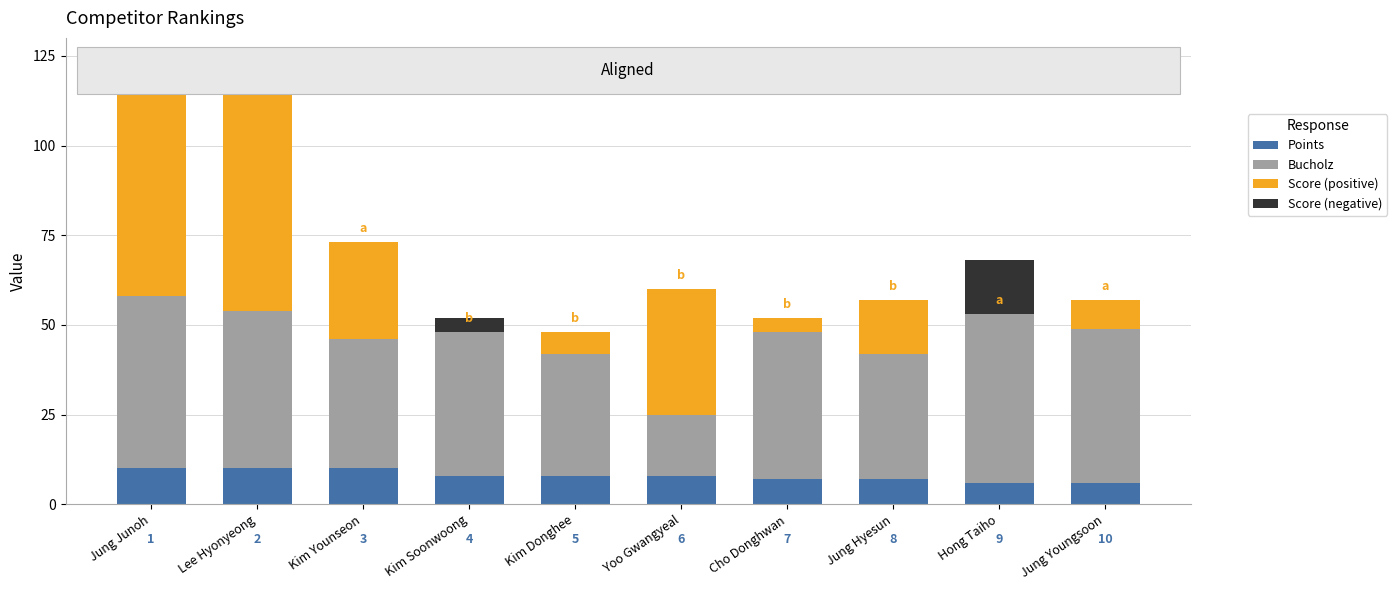

How many bars are there in each group?

4